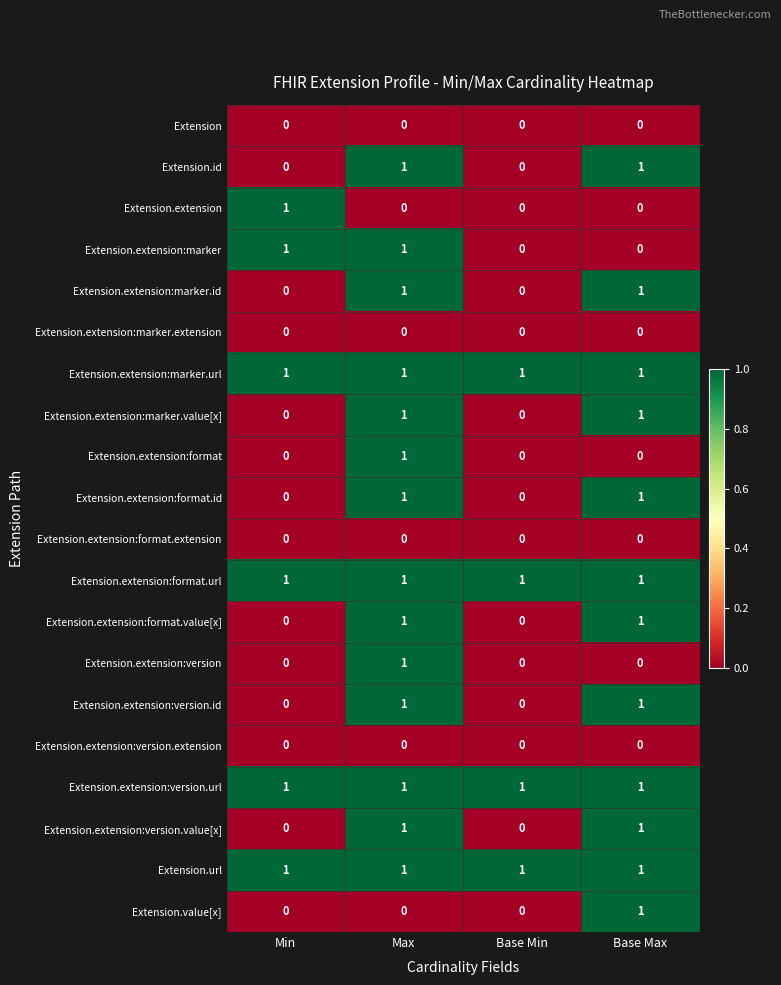

Count the number of categories in the chart.

4